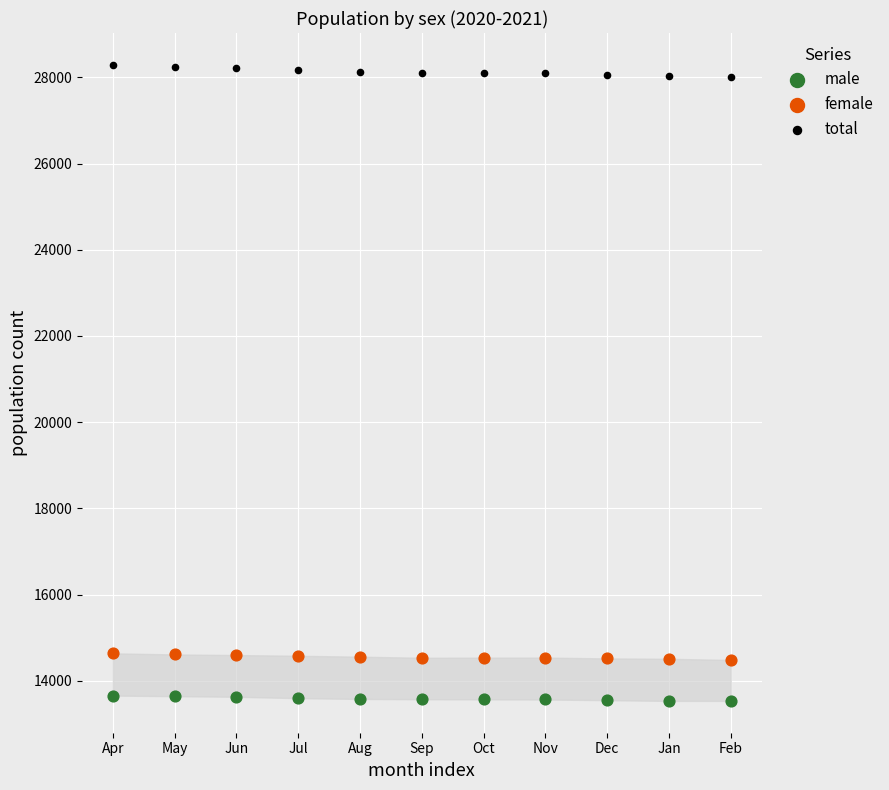

What are all the series names shown in the legend?

male, female, total